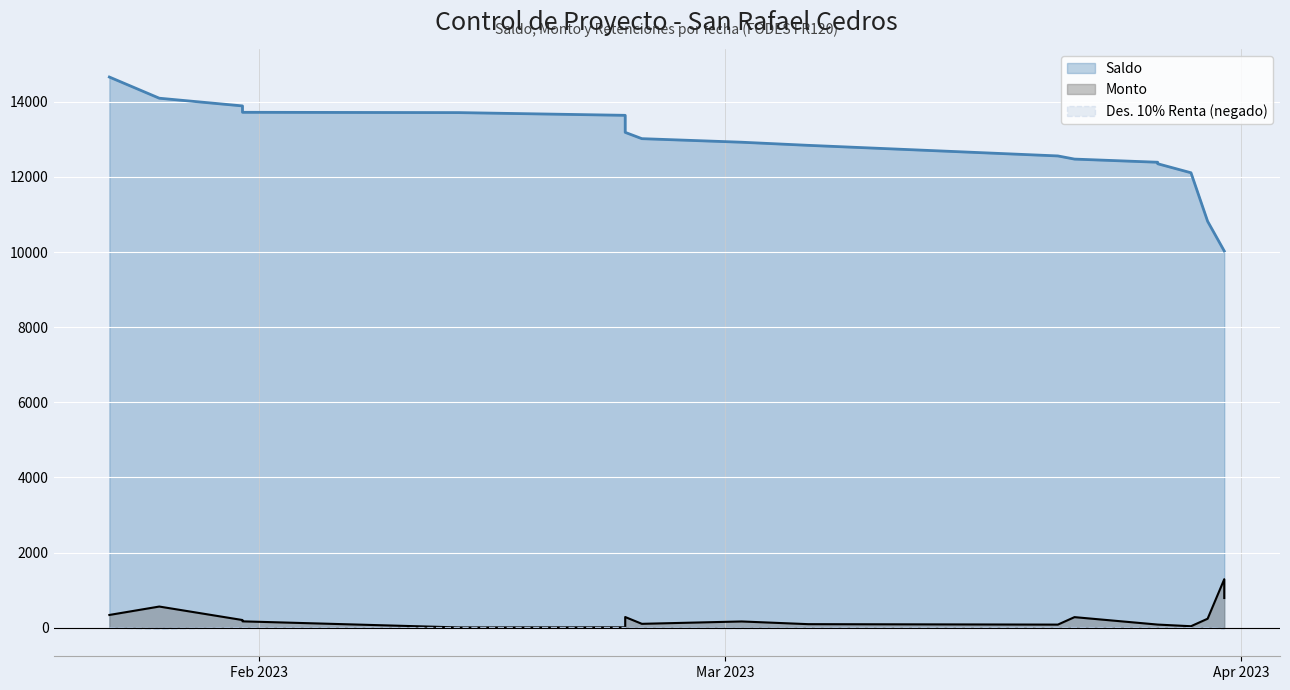

The Saldo series shows 8274.0 at 2023-02-23. True or false?

False